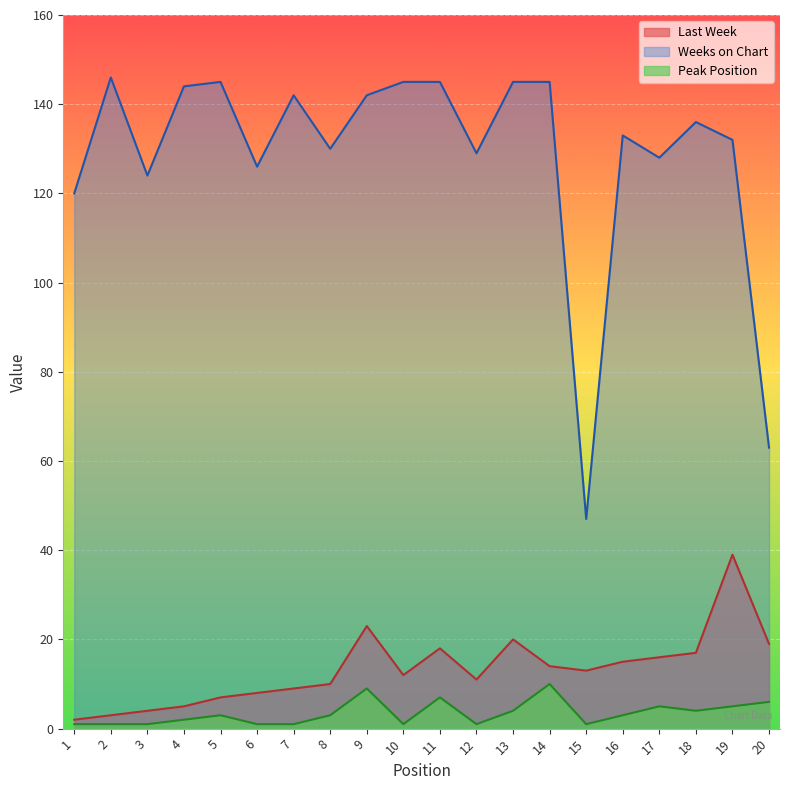

What is the difference between the Weeks on Chart values at 3 and 6?

2